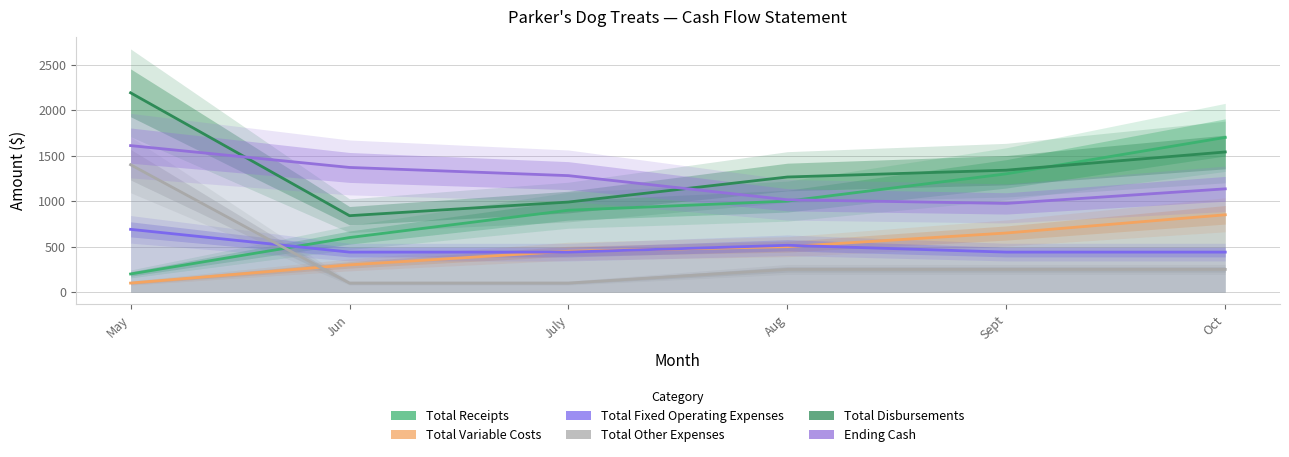

Count the number of categories in the chart.

6